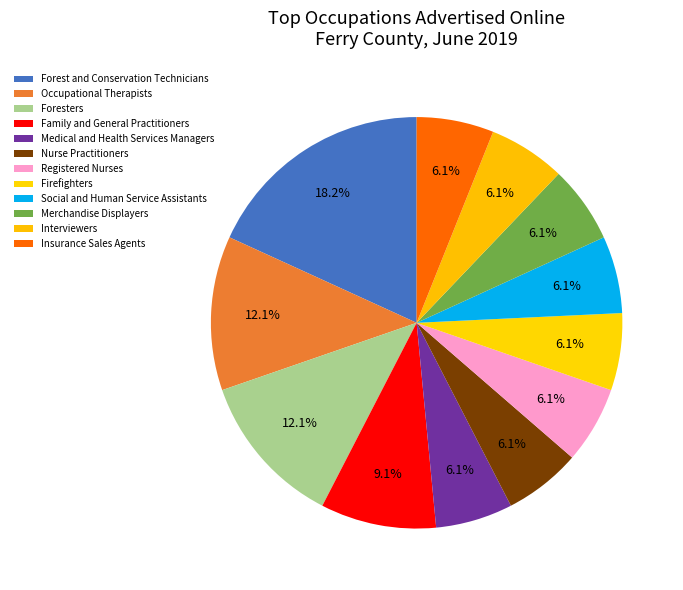

To the nearest percent, what is the average slice percentage?

8%